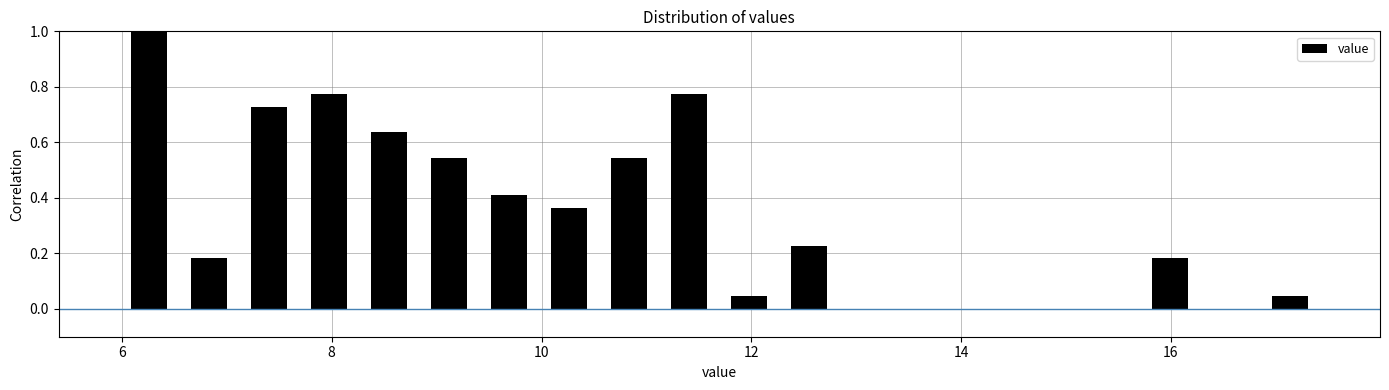

Around what value on the x-axis is the tallest bar? Give the approximate position of its centre, as read against the axis.

6.2